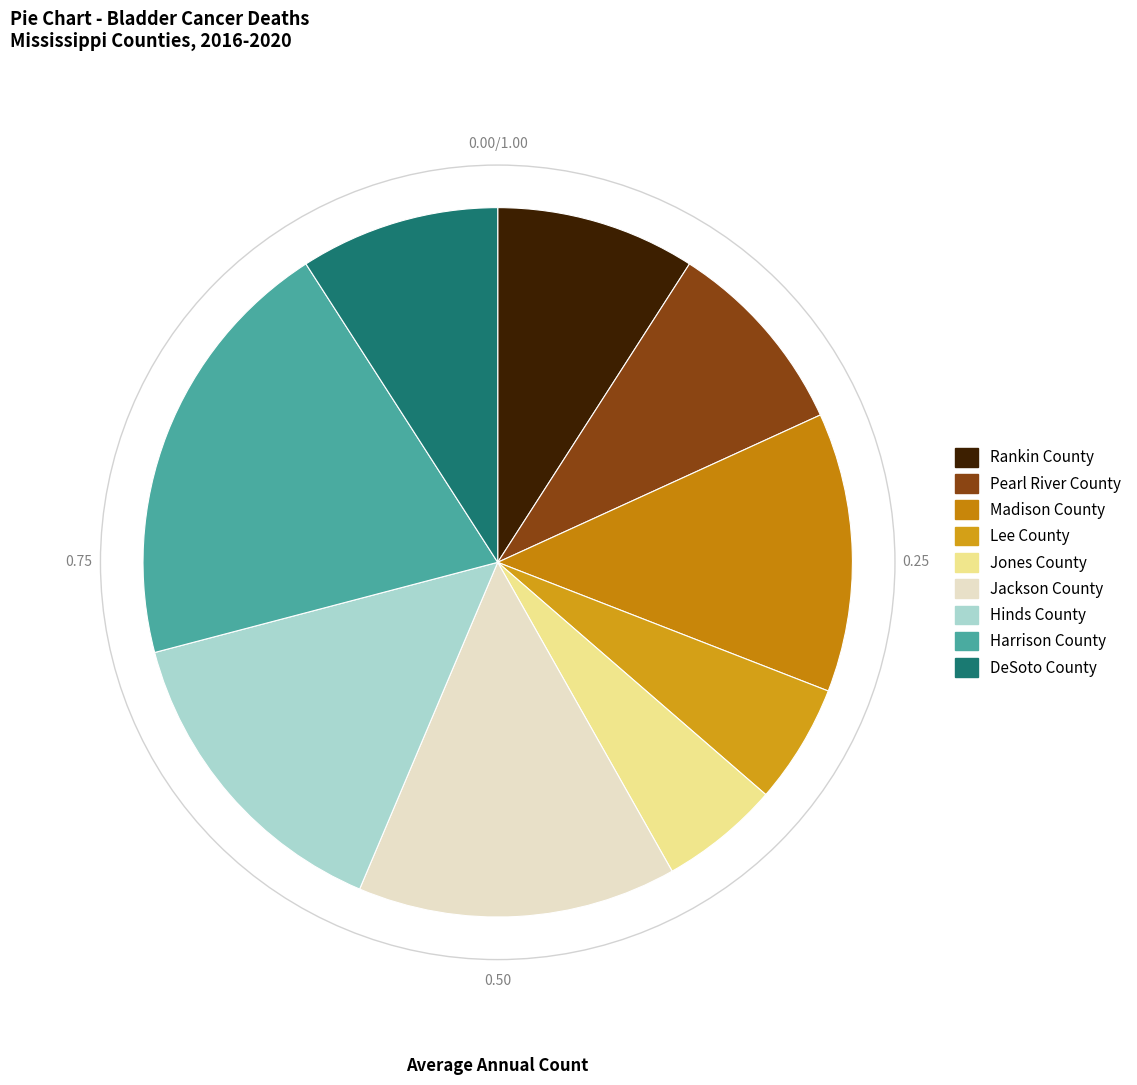

To the nearest percent, what is the difference between the Harrison County and Rankin County slice percentages?

11%